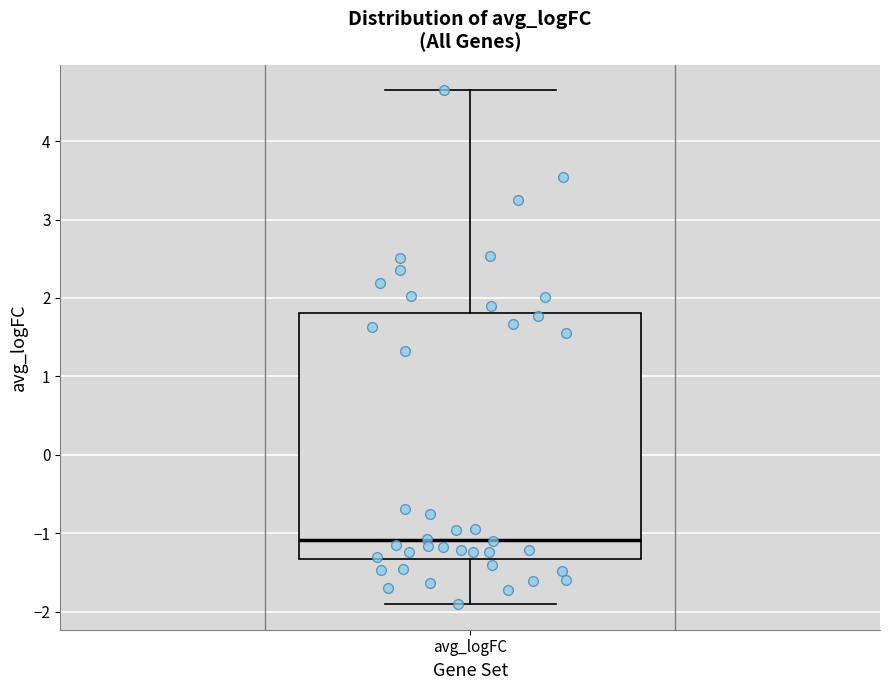

Read this box plot against the y-axis: the position of the median line, the range covered by the box, and the ends of both whiskers. The values are not printed on the chart, so give them approximately, as read against the axis.

median -1.1, box -1.3 to 1.8, whiskers -1.9 to 4.6